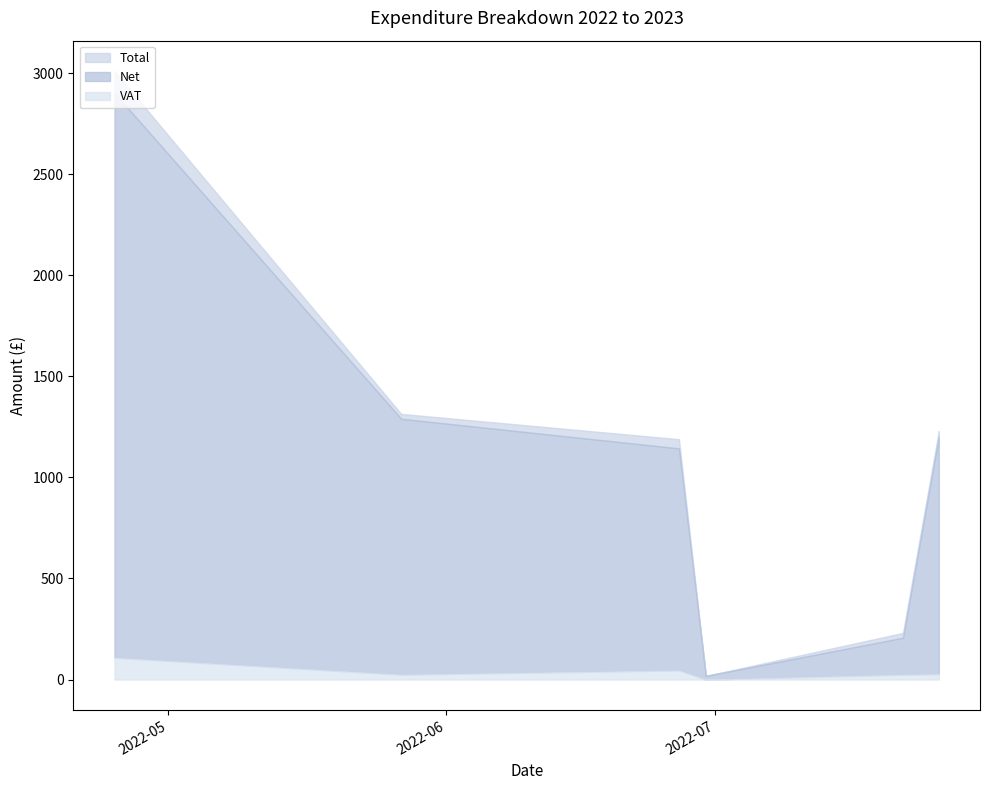

Where is the first local minimum for VAT?

15